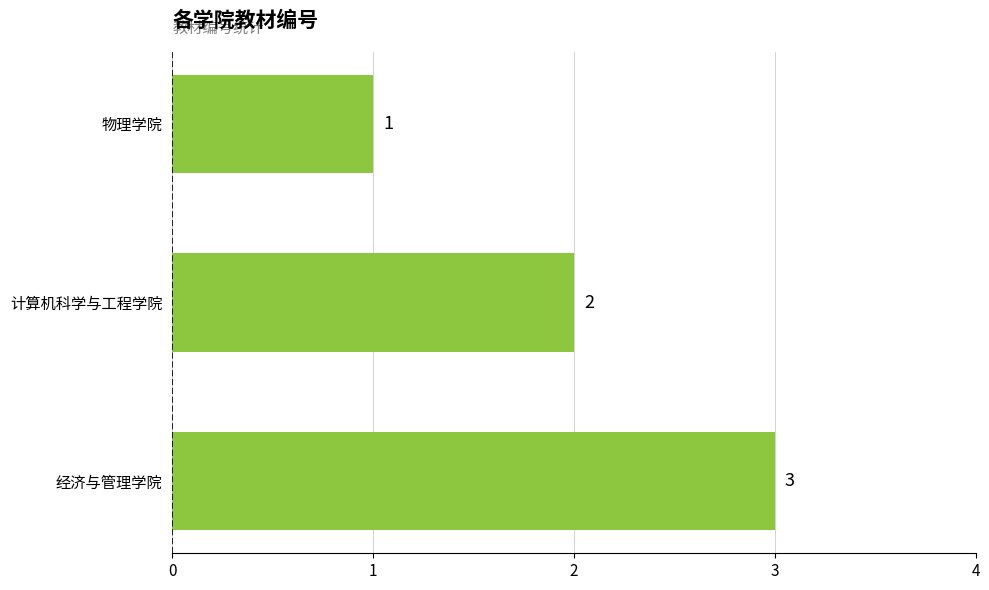

List the labels in order of value, largest first.

经济与管理学院, 计算机科学与工程学院, 物理学院